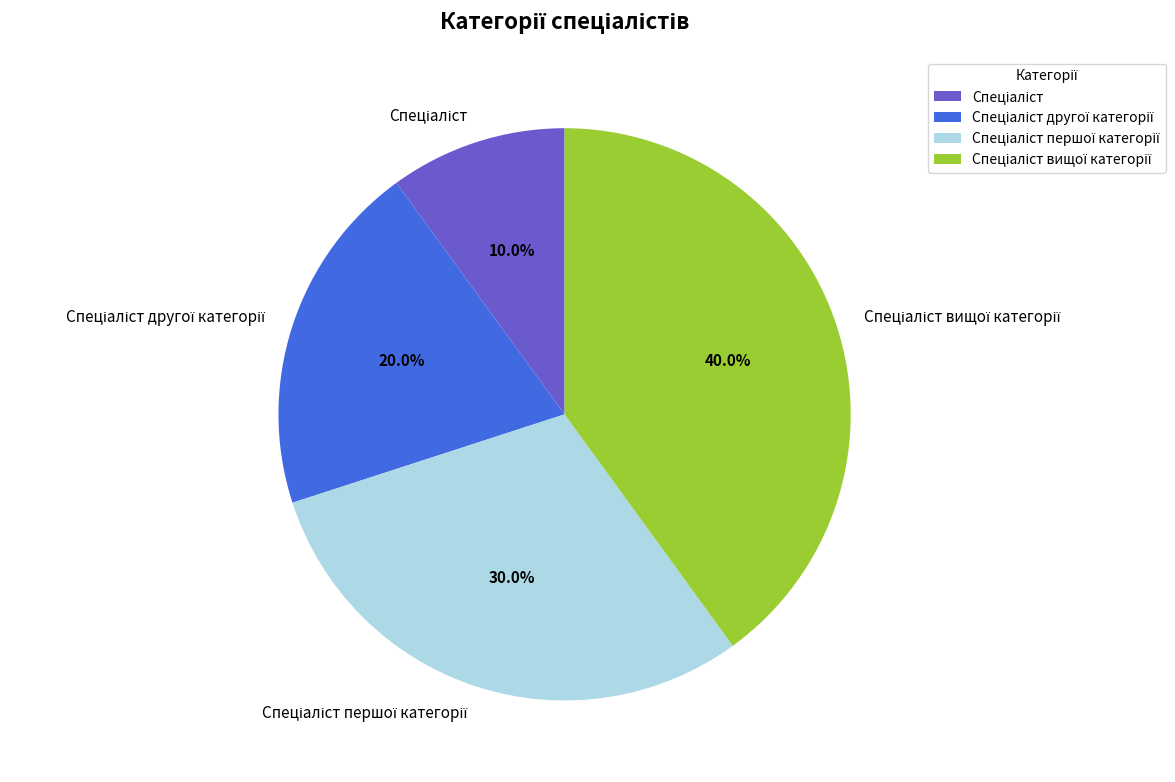

To the nearest percent, what is the difference between the largest and smallest slice percentages?

30%